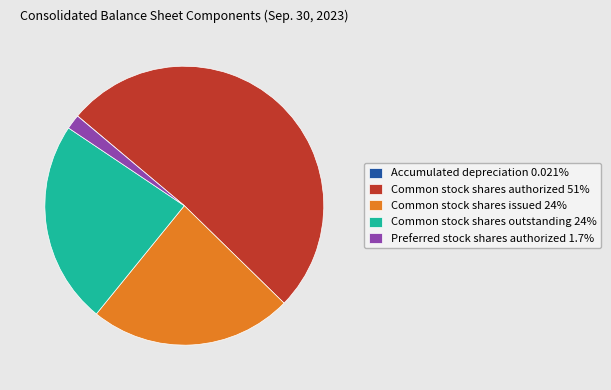

Do Common stock shares outstanding 24% and Preferred stock shares authorized 1.7% together represent more than half of the pie?

No